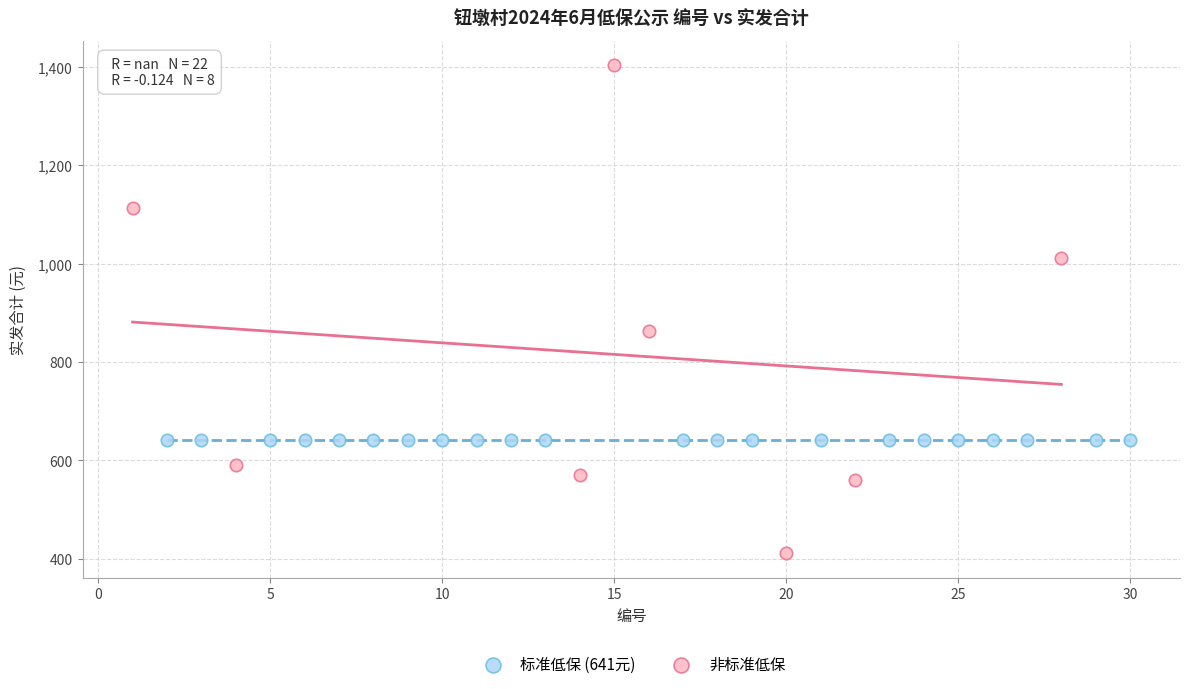

Which series contains the lowest Y value?

非标准低保